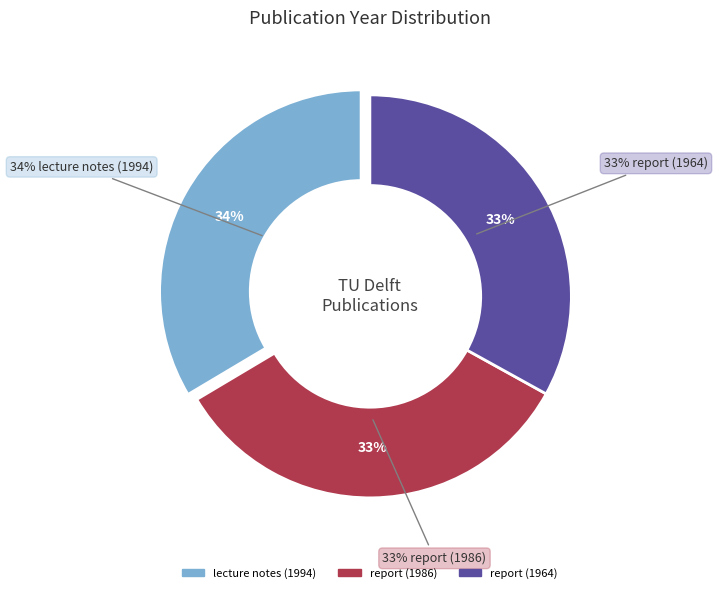

Which has a higher value, report (1986) or report (1964)?

report (1986)